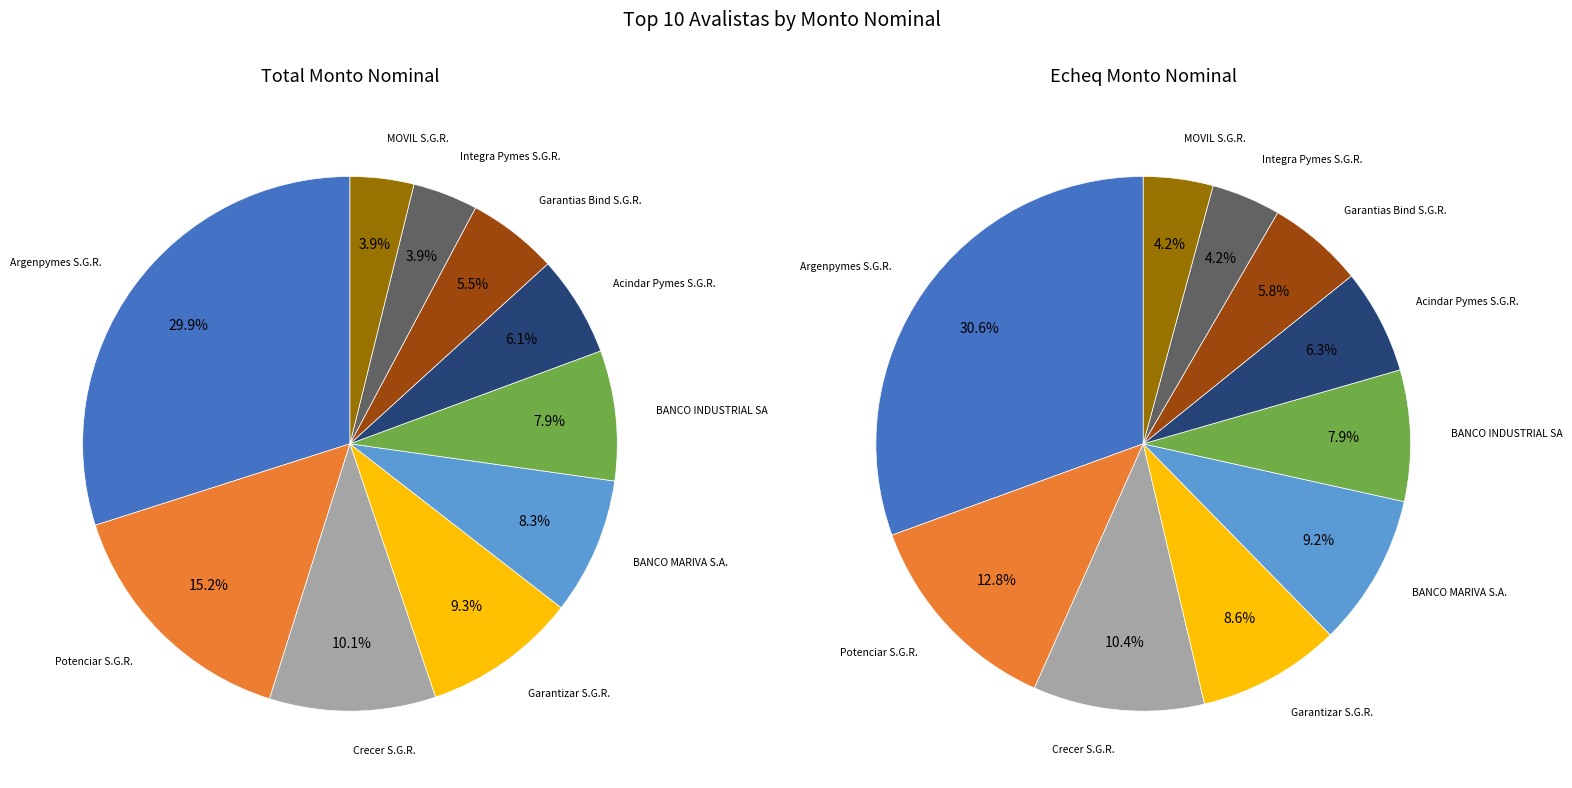

Is there a majority slice in this chart?

No